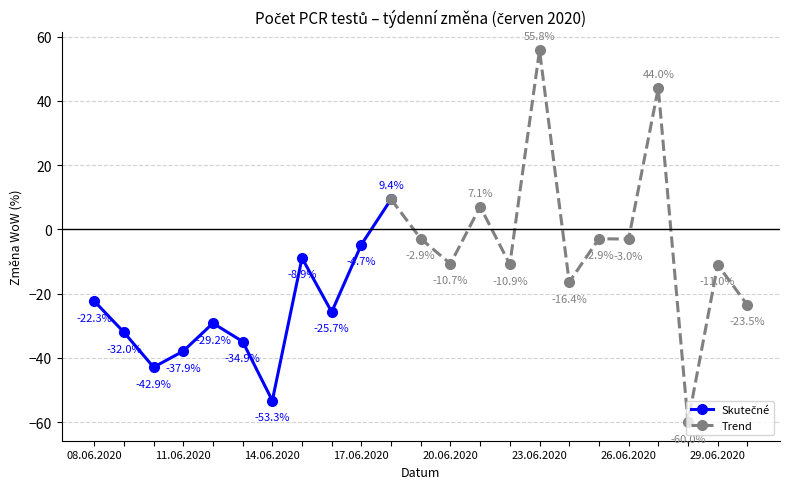

How many interior local peaks does the PCR celkem series have?

8